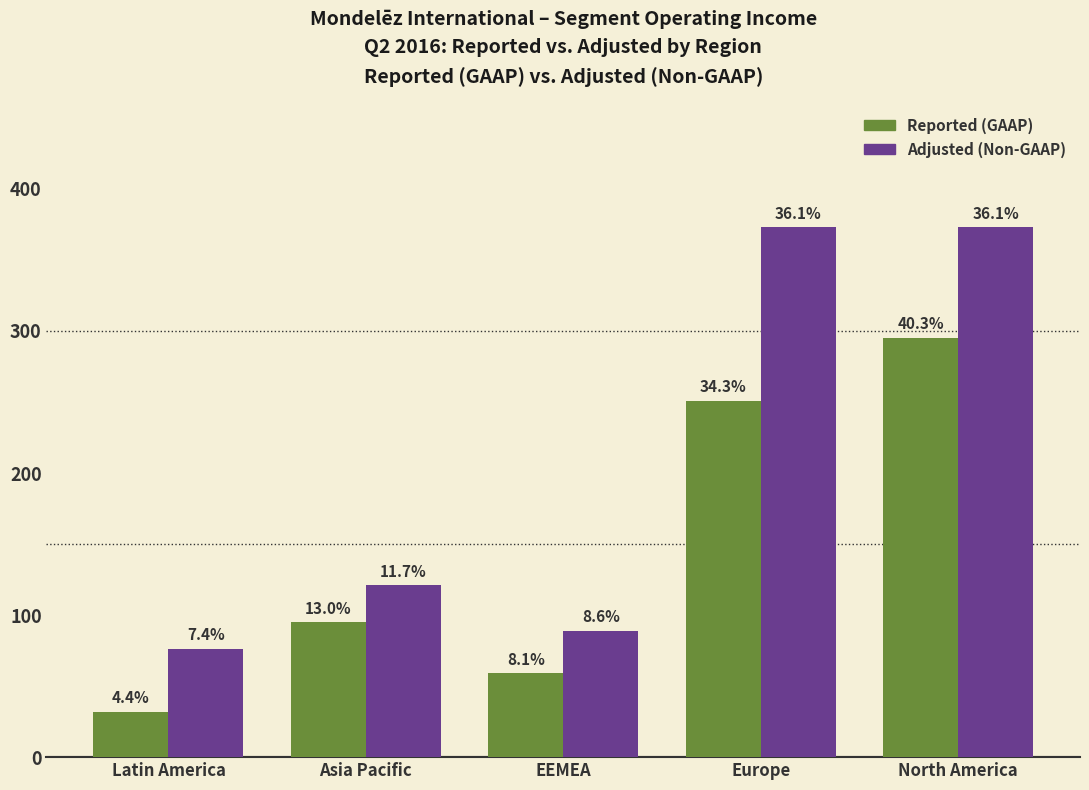

At which category is the sum across all series the highest?

North America